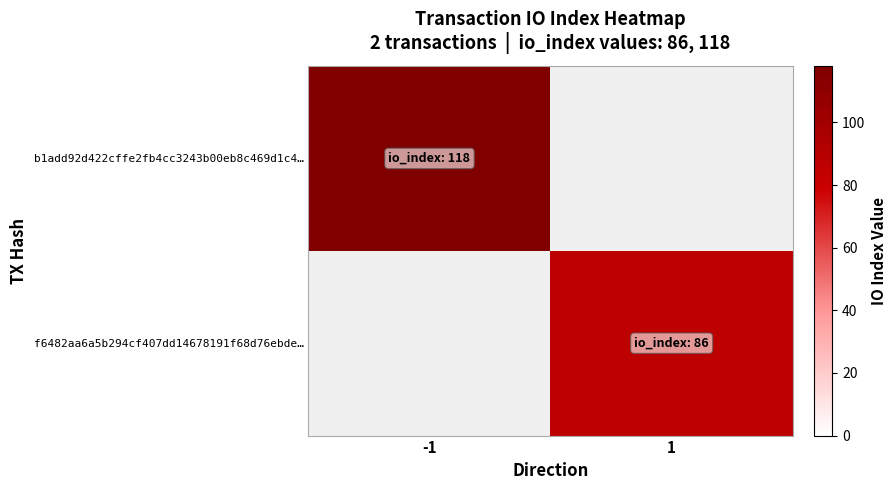

How many values in f6482aa6a5b294cf407dd14678191f68d76ebde… are above zero?

1